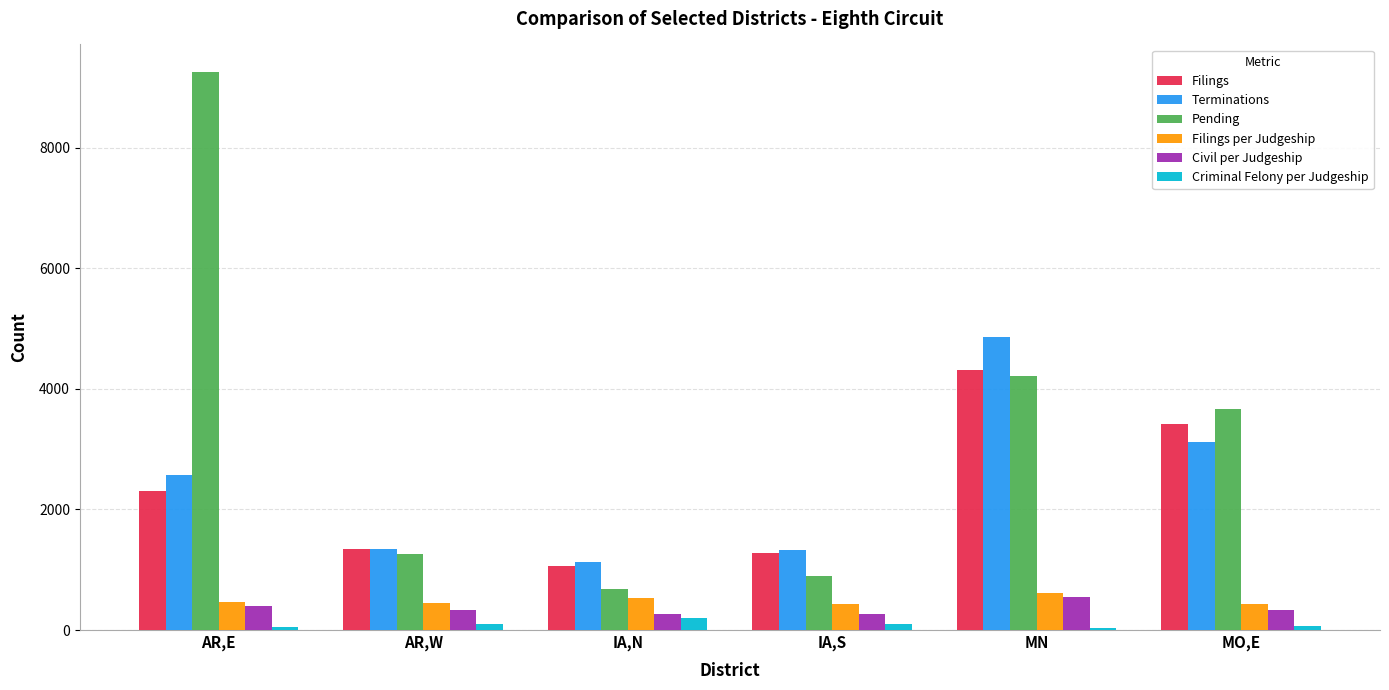

What is the minimum value for Filings?

1066